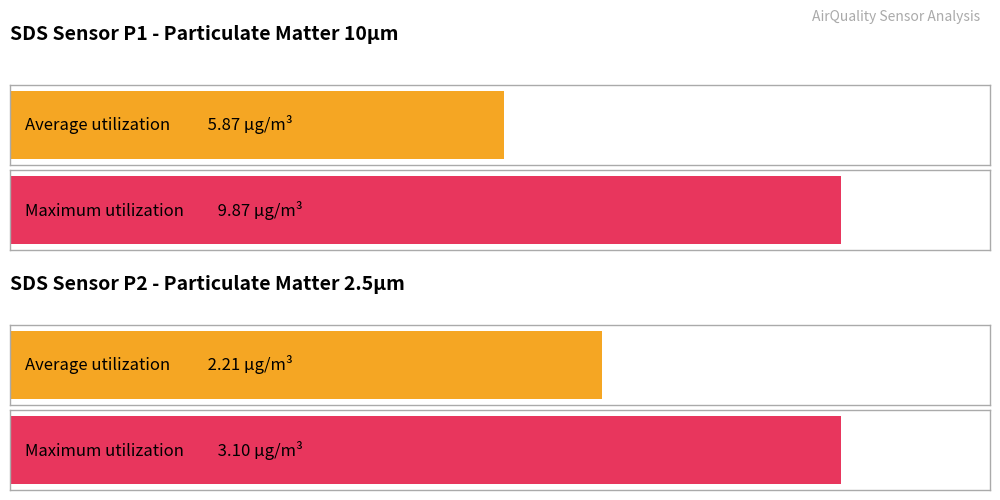

Does the chart contain stacked bars?

No